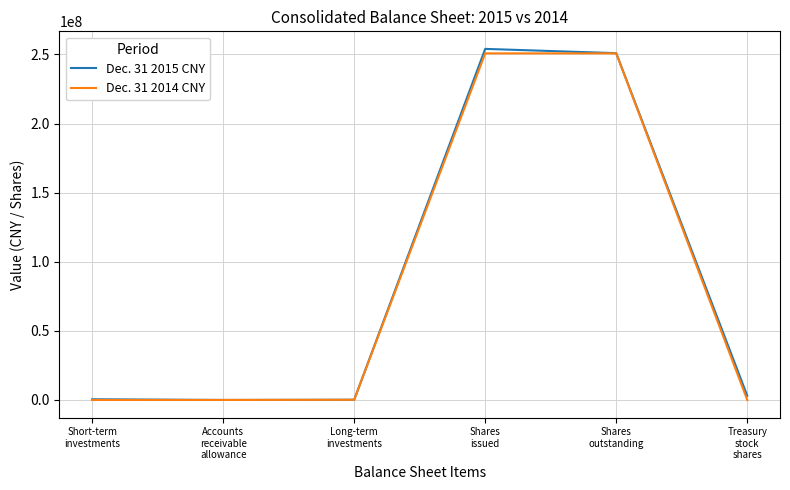

Count the number of categories in the chart.

6